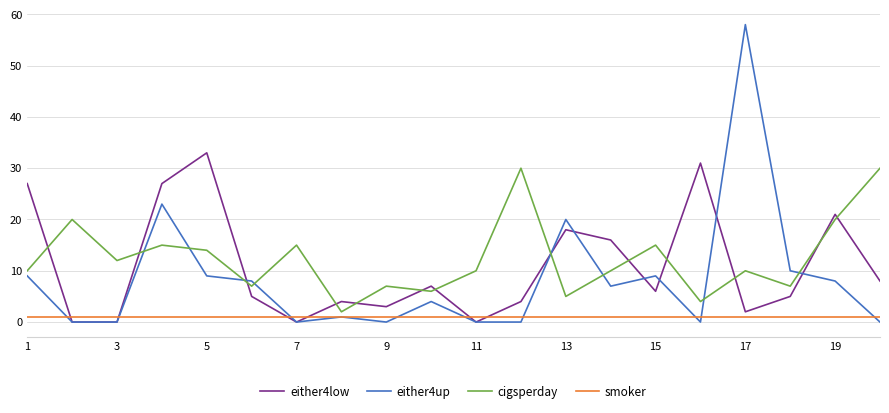

Reading right to left, transcribe all the data shown in this chart.

either4low: 8	21	5	2	31	6	16	18	4	0	7	3	4	0	5	33	27	0	0	27
either4up: 0	8	10	58	0	9	7	20	0	0	4	0	1	0	8	9	23	0	0	9
cigsperday: 30	20	7	10	4	15	10	5	30	10	6	7	2	15	7	14	15	12	20	10
smoker: 1	1	1	1	1	1	1	1	1	1	1	1	1	1	1	1	1	1	1	1